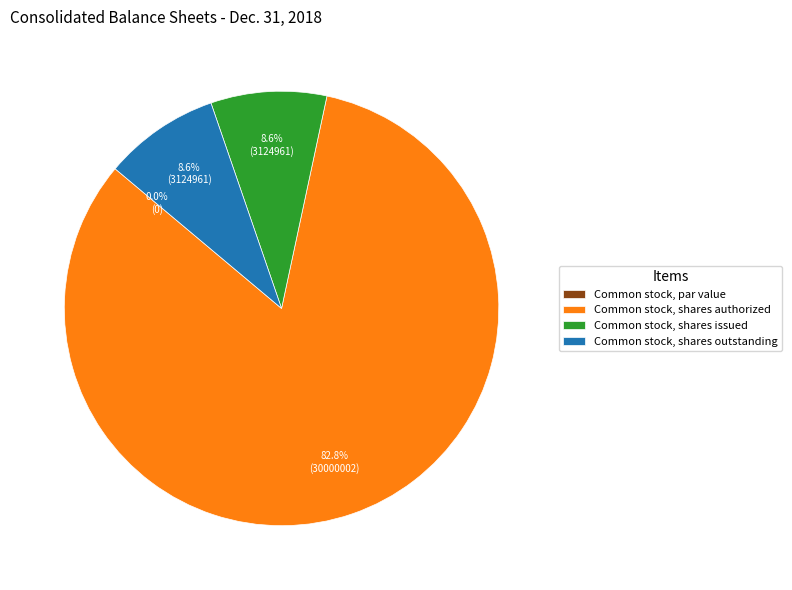

How many segments does this pie chart have?

4